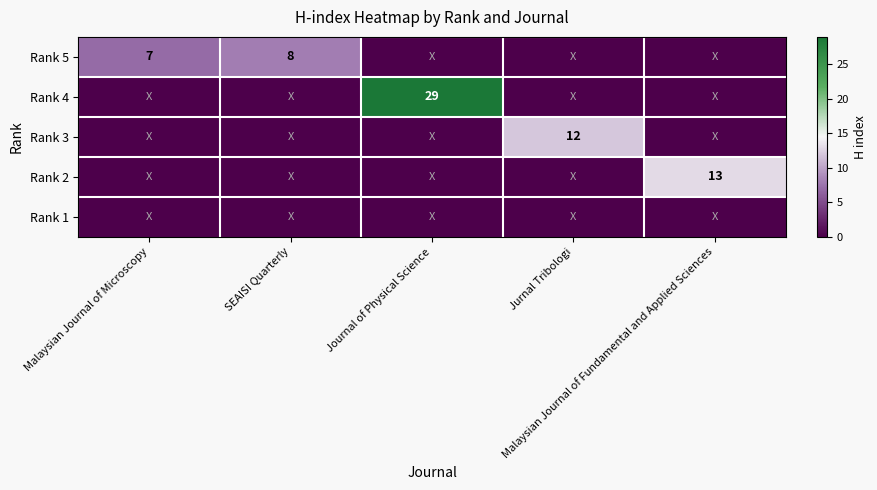

Which has a higher value, Journal of Physical Science or Jurnal Tribologi?

Journal of Physical Science